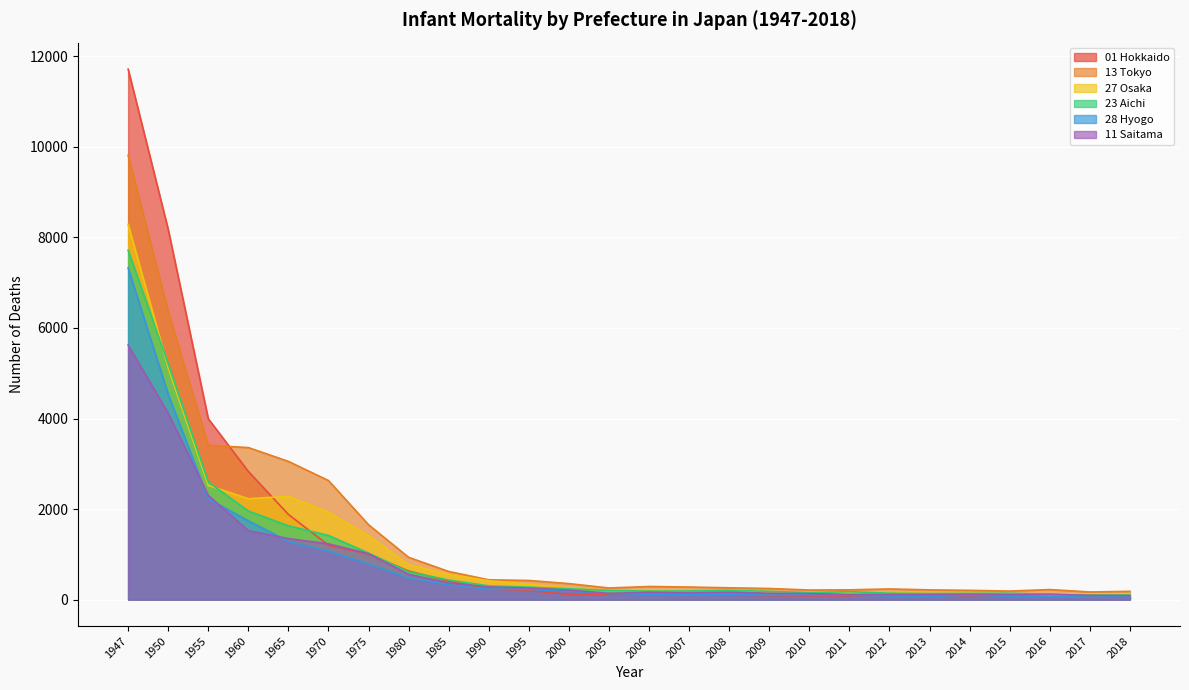

How many lines are shown in the chart?

6